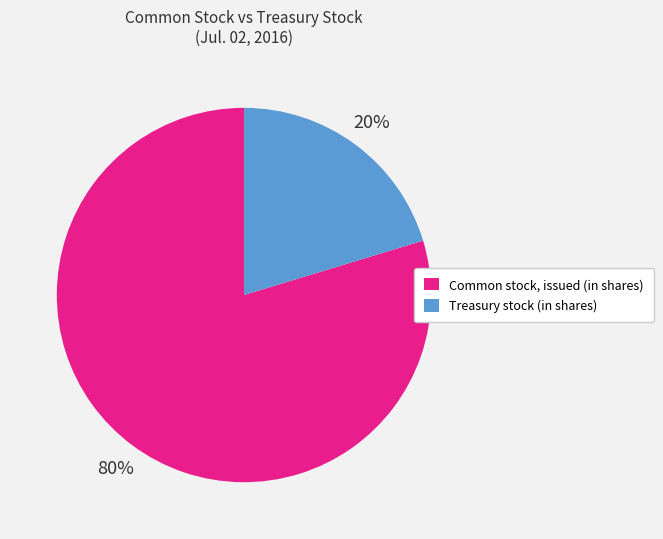

Which has a higher value, Treasury stock (in shares) or Common stock, issued (in shares)?

Common stock, issued (in shares)